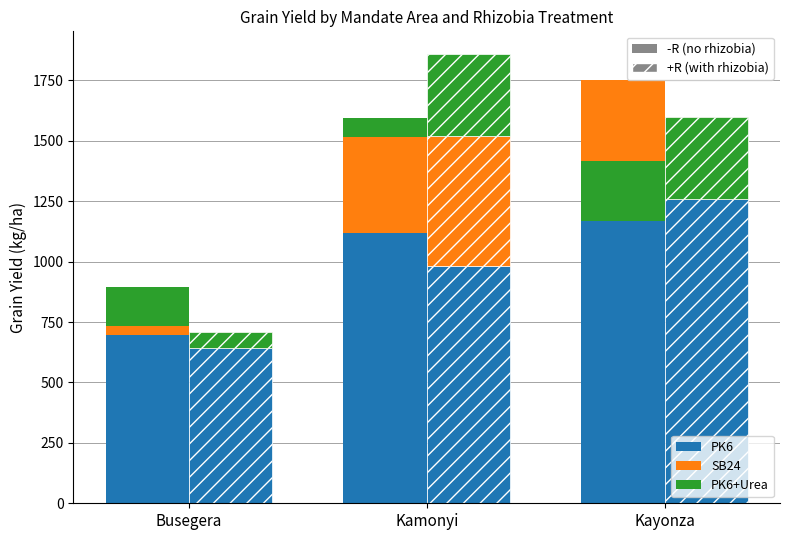

What is the label of the 2nd bar from the left?

Kamonyi